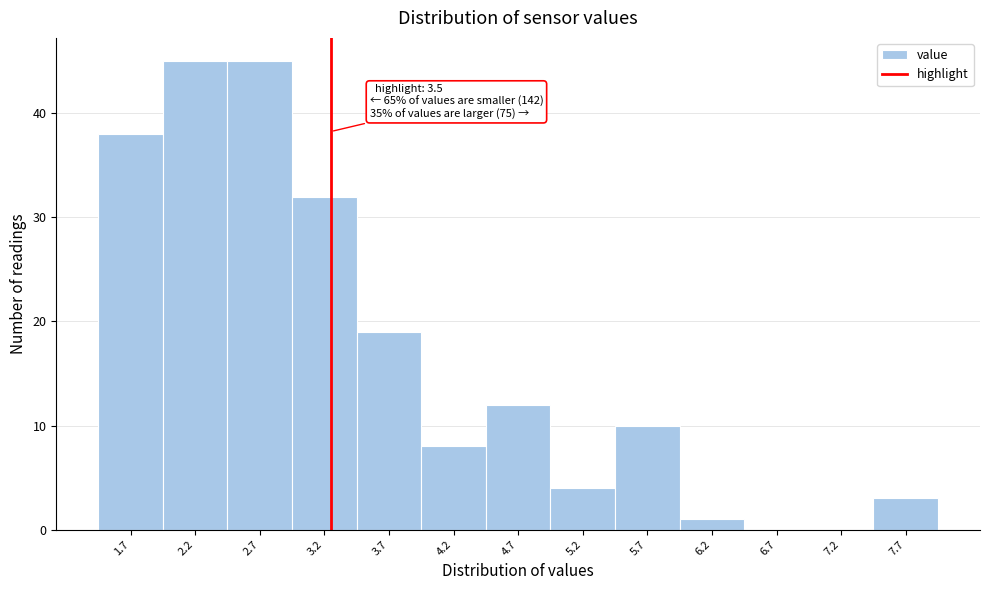

Reading left to right, transcribe all the data shown in this chart.

1.7=38	2.2=45	2.7=45	3.2=32	3.7=19	4.2=8	4.7=12	5.2=4	5.7=10	6.2=1	6.7=0	7.2=0	7.7=3